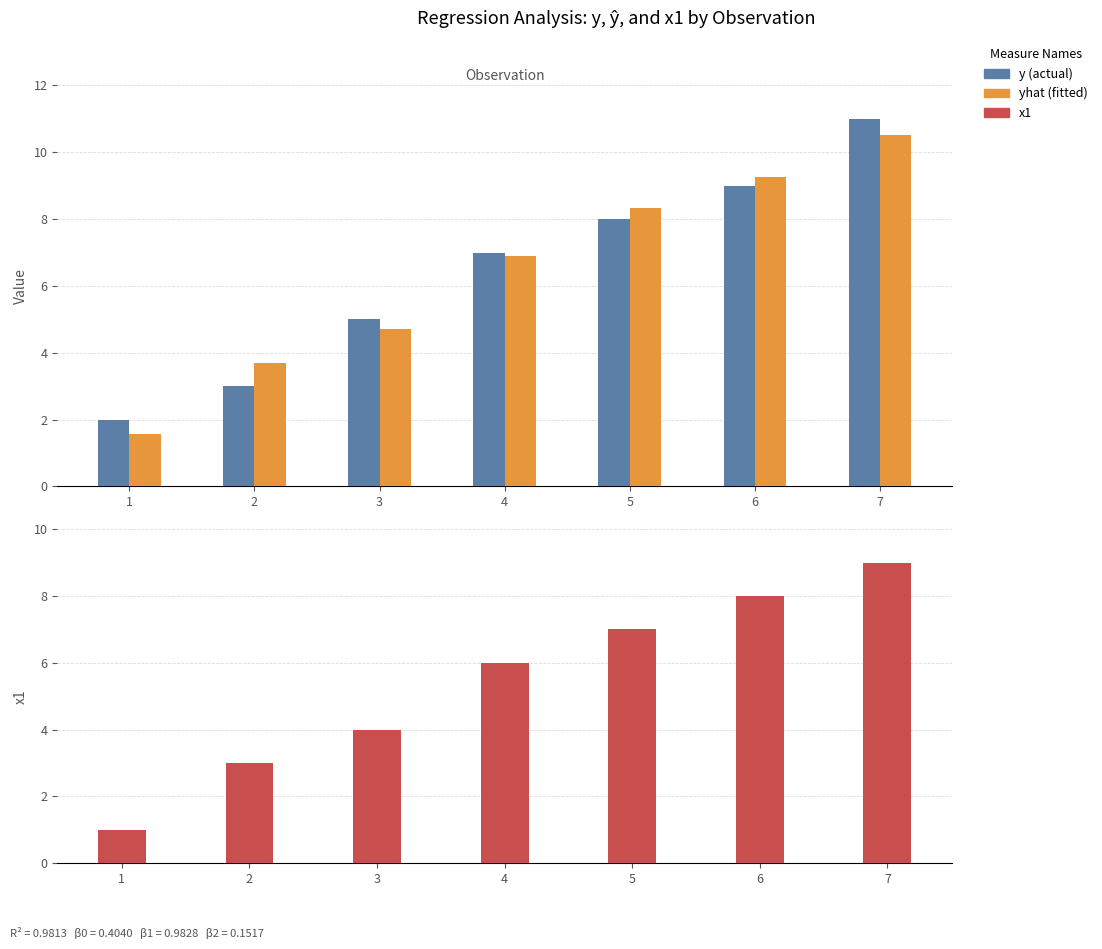

Is the value of y (actual) at 2 greater than the value of x1 at 2?

No